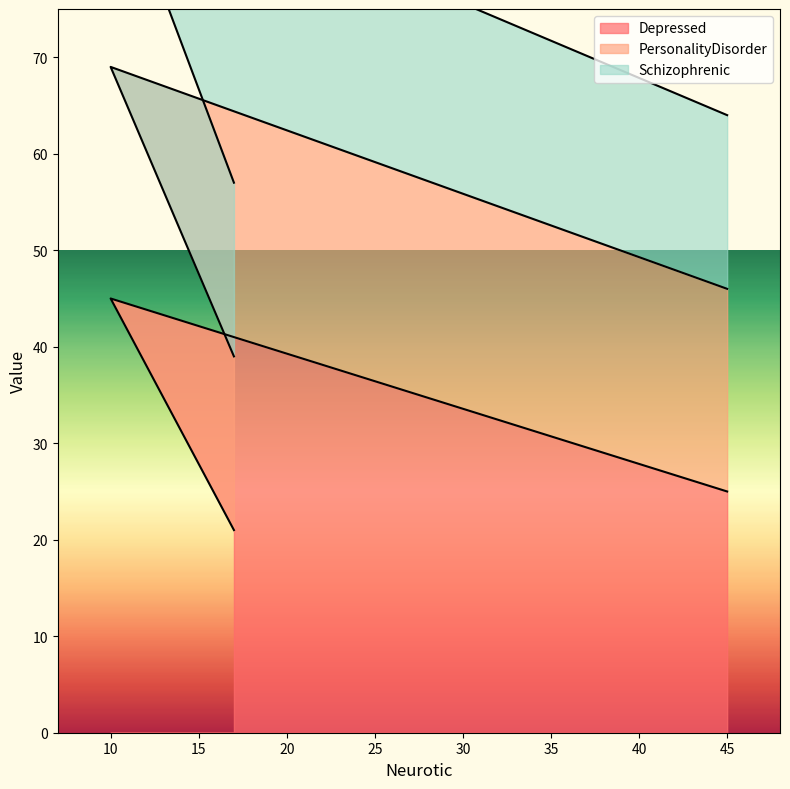

What is the lowest value of the Depressed series?

21